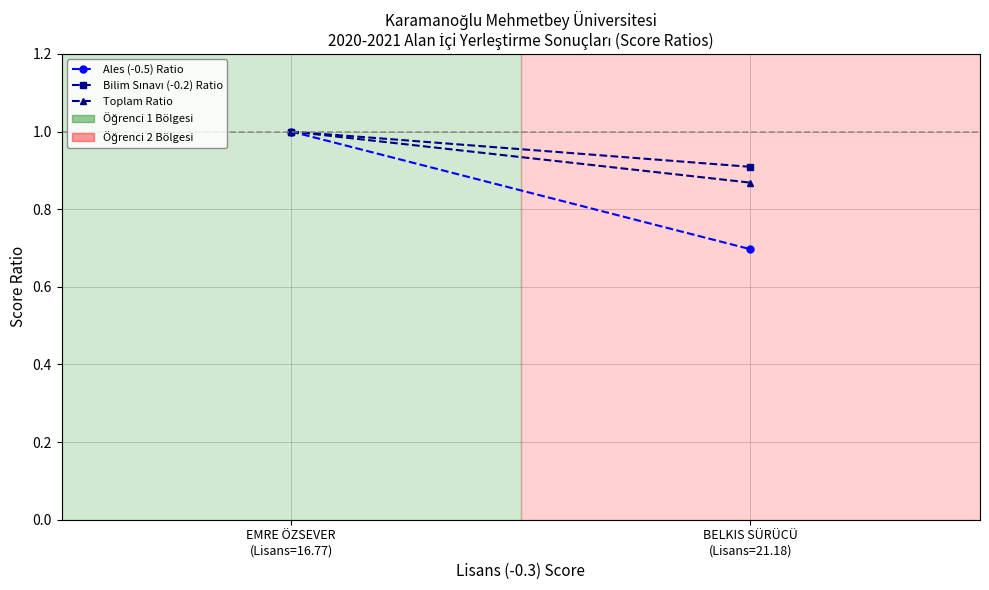

What is the sum of the Bilim Sınavı (-0.2) Ratio values at BELKIS SÜRÜCÜ
(Lisans=21.18) and EMRE ÖZSEVER
(Lisans=16.77)?

1.9